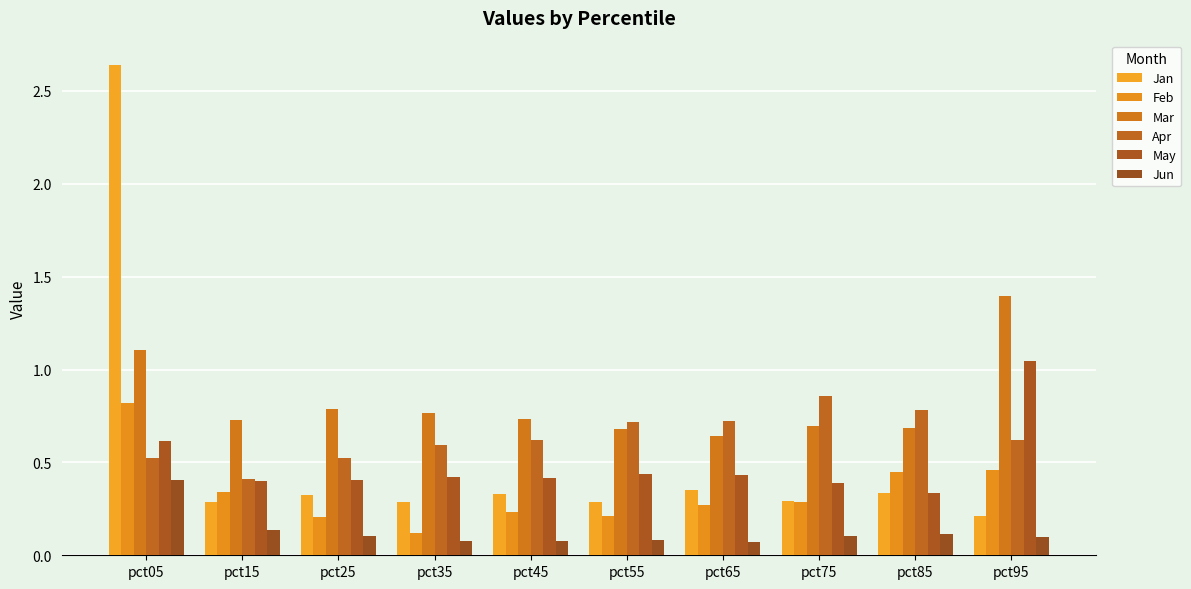

At which category is the sum across all series the highest?

pct05